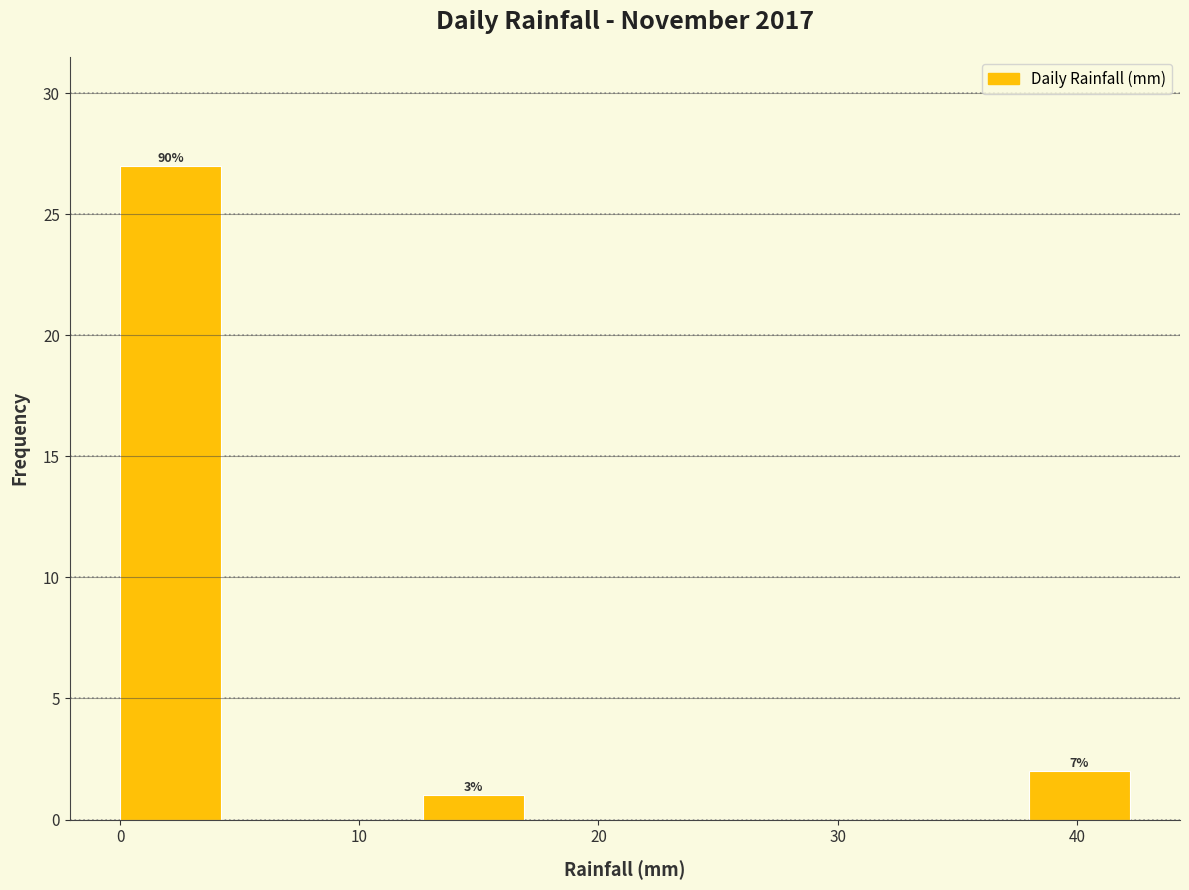

Which range on the x-axis has the tallest bar?

0 to 4